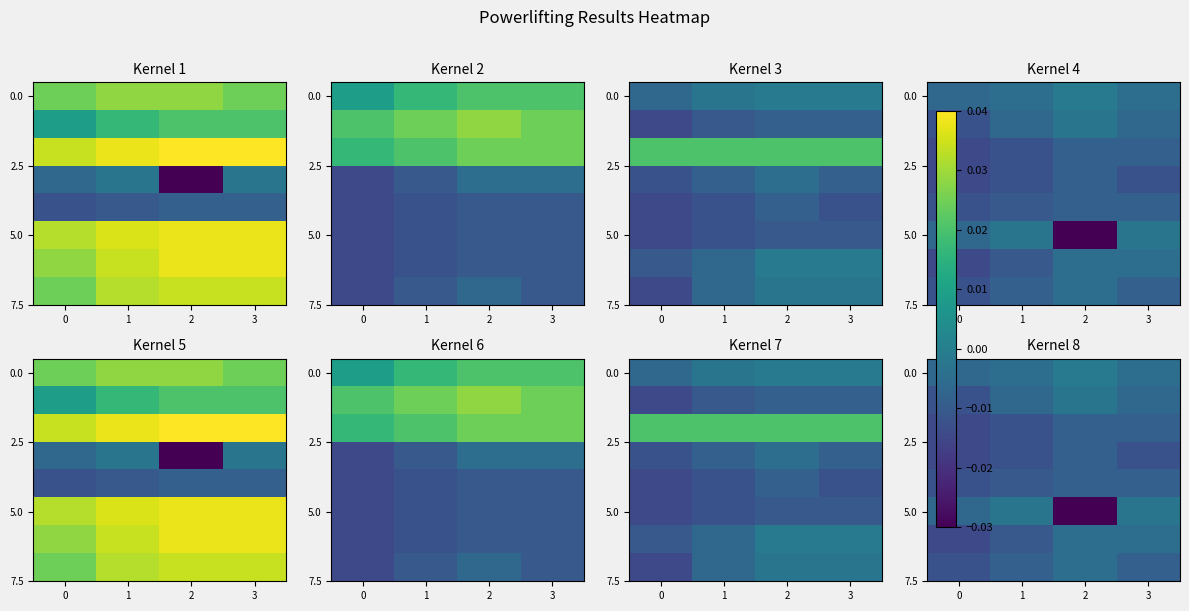

Where is 0.0 nearest to the value 0?

2